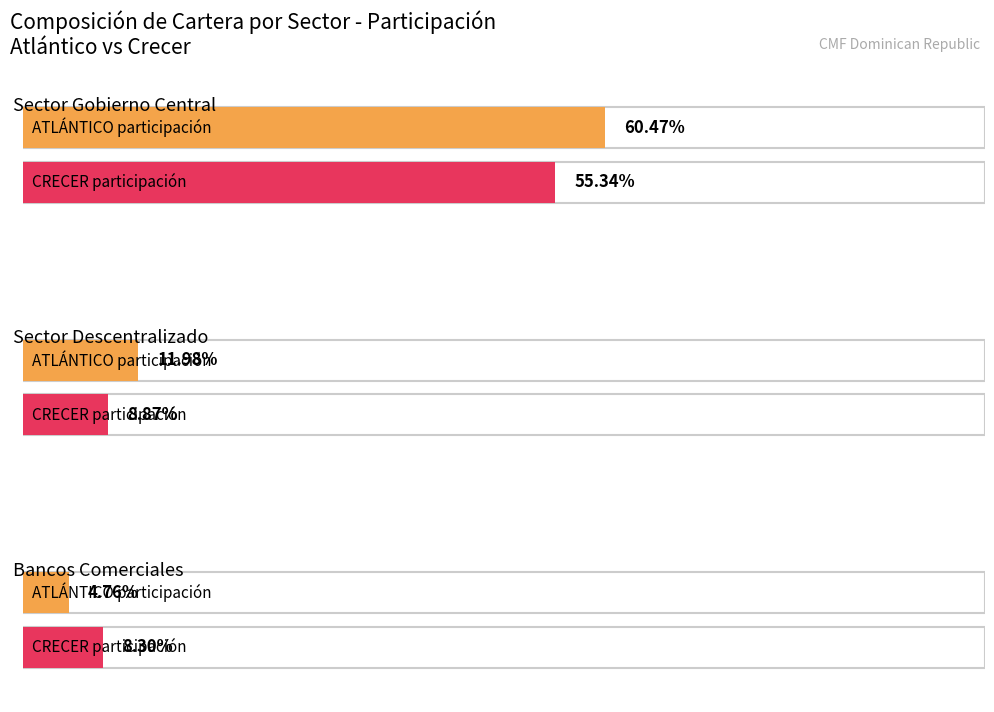

How many categories are shown in the chart?

3